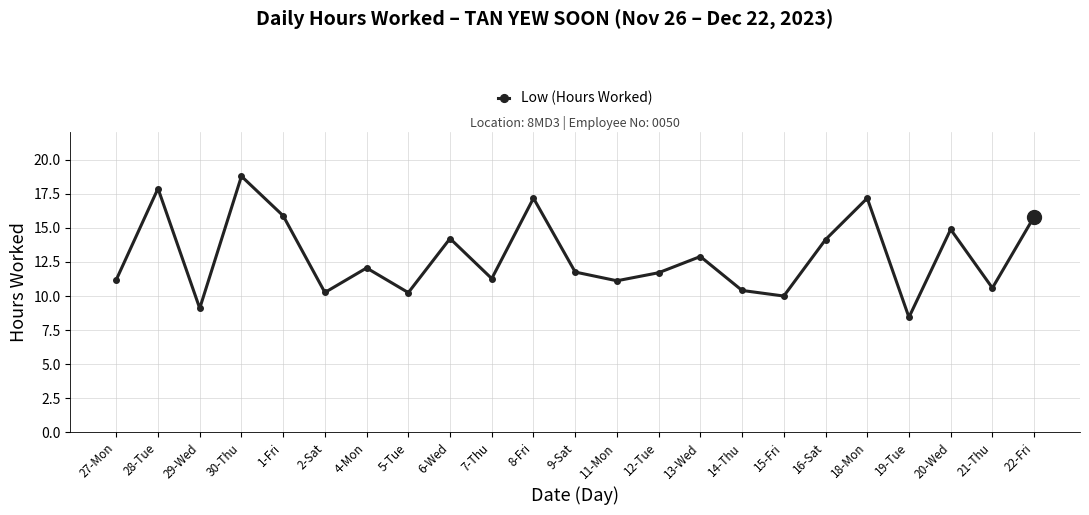

How many data points are less than 11?

7